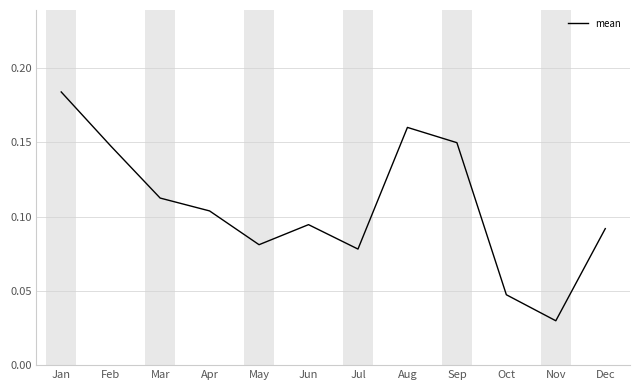

Which label corresponds to the smallest value in the chart?

Nov